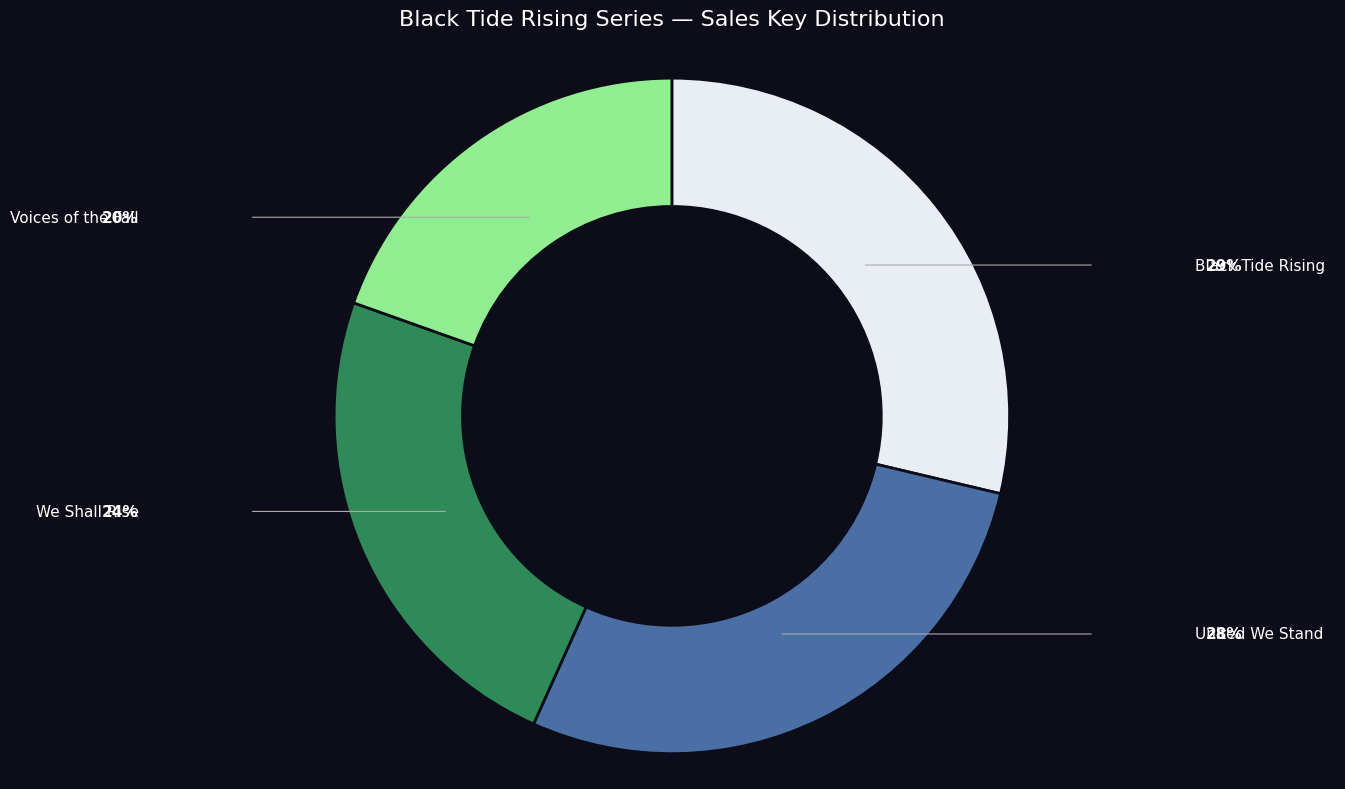

Is there any slice that represents more than half of the pie?

No